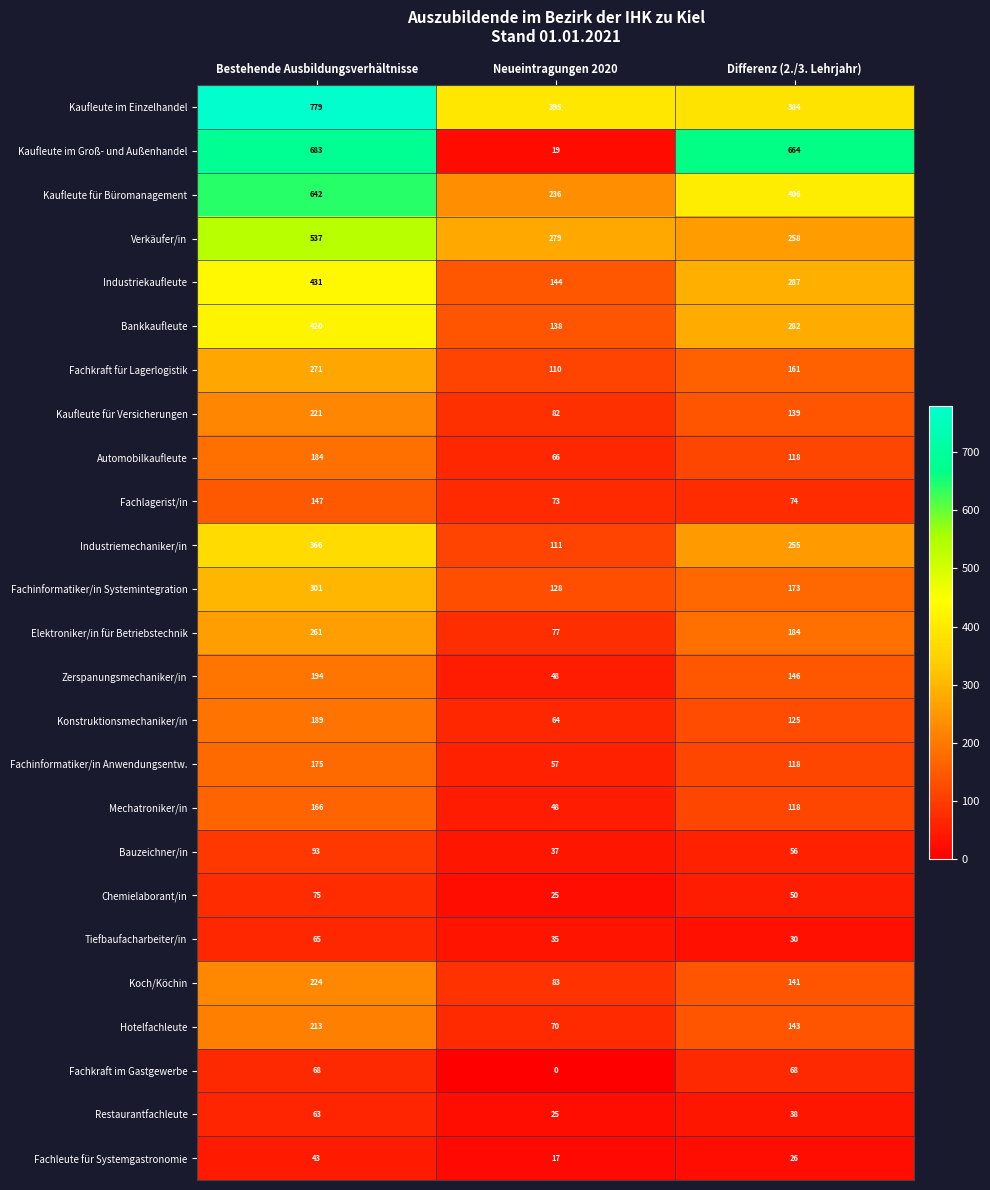

What is the difference between the maximum and minimum values in the Kaufleute im Groß- und Außenhandel series?

664